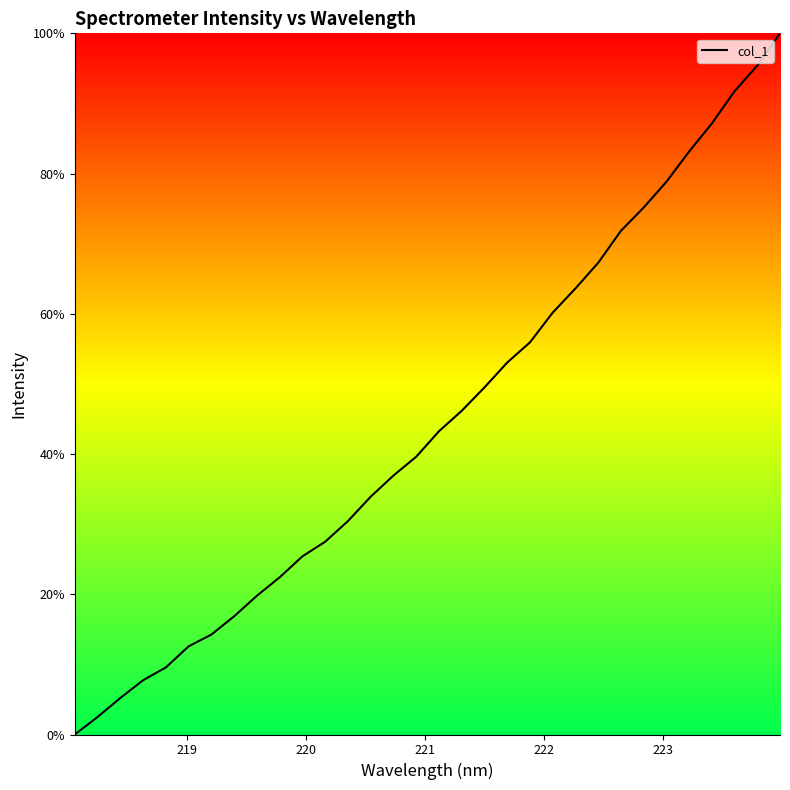

What is the difference between the maximum and minimum values?

100.0